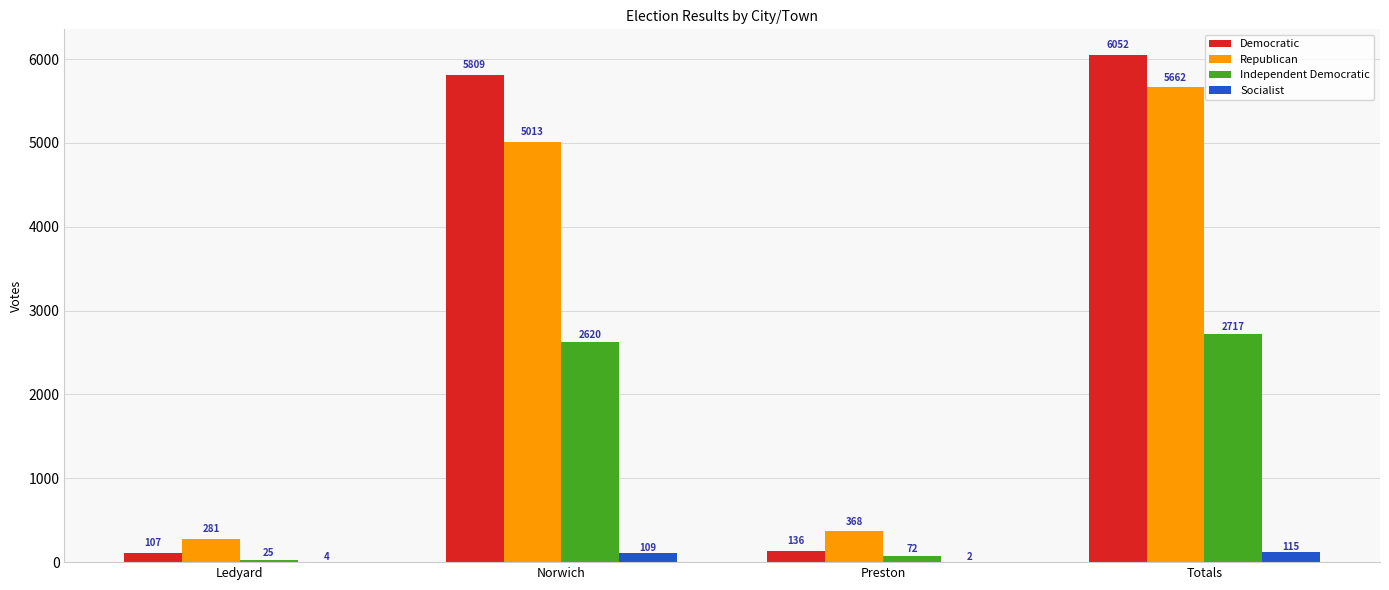

Is the value of Independent Democratic at Totals greater than the value of Democratic at Ledyard?

Yes